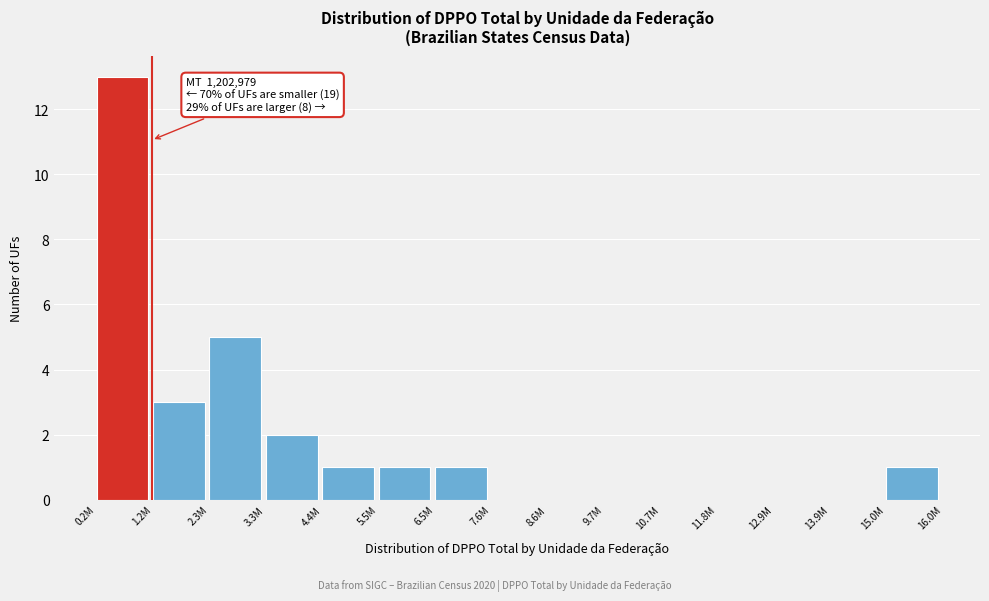

Reading left to right, what are all the values shown in this chart?

0.2M=13	1.2M=3	2.3M=5	3.3M=2	4.4M=1	5.5M=1	6.5M=1	7.6M=0	8.6M=0	9.7M=0	10.7M=0	11.8M=0	12.9M=0	13.9M=0	15.0M=1